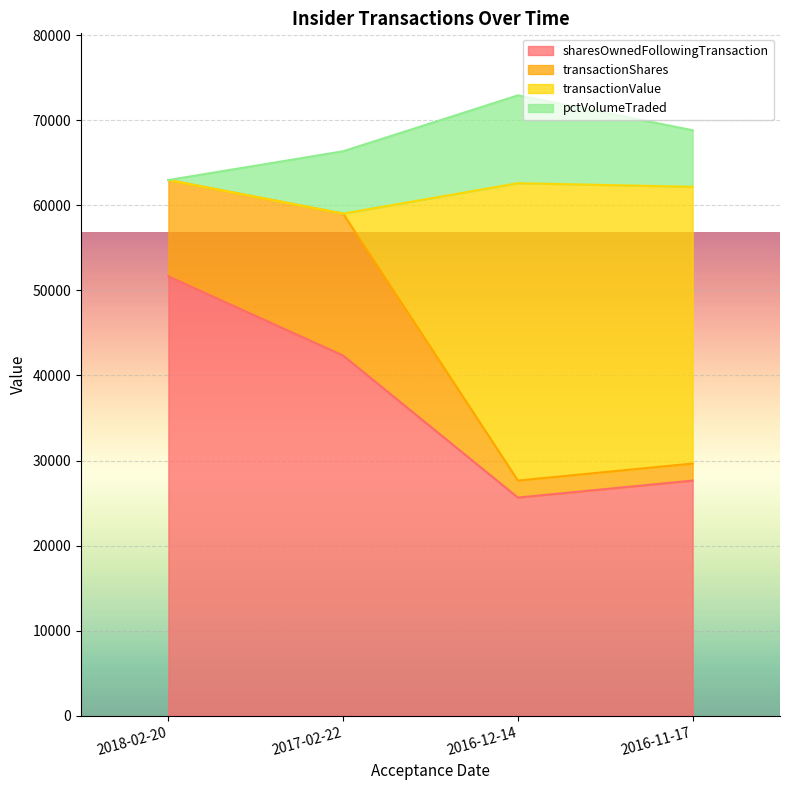

True or false: transactionValue and sharesOwnedFollowingTransaction intersect in this chart.

False